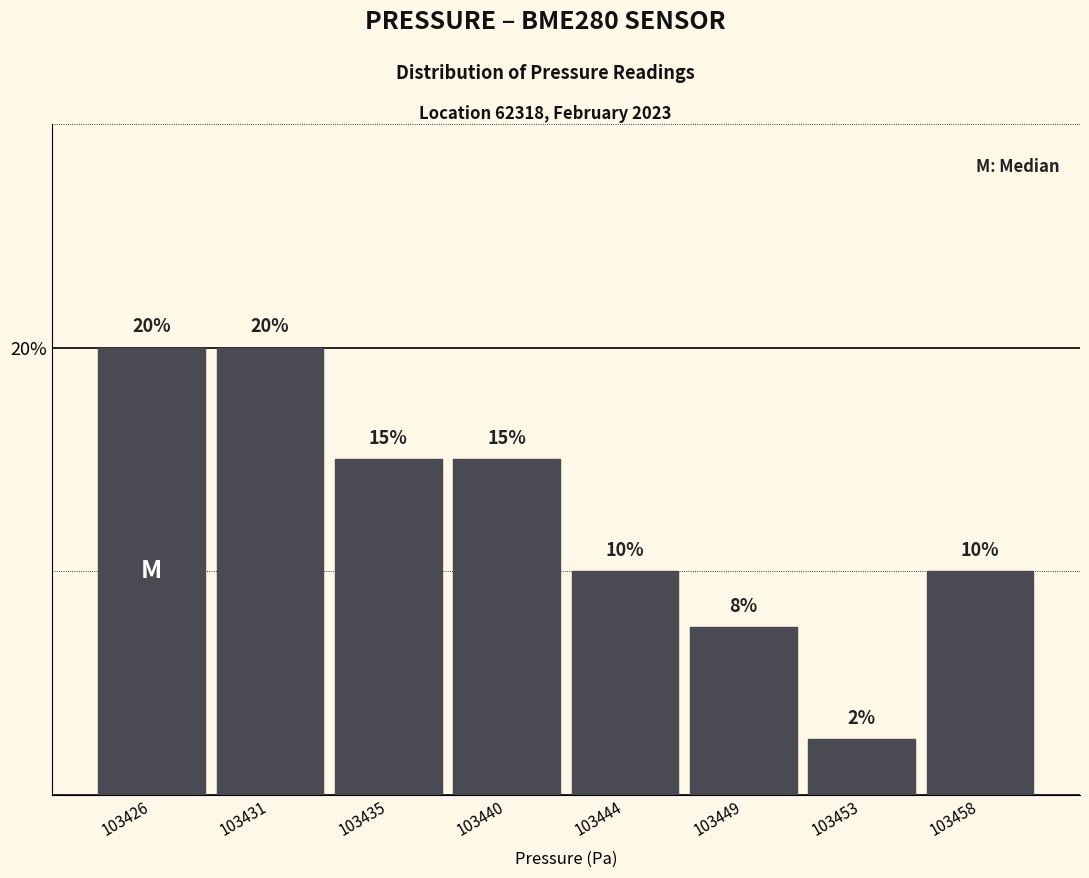

What is the average value?

12.5